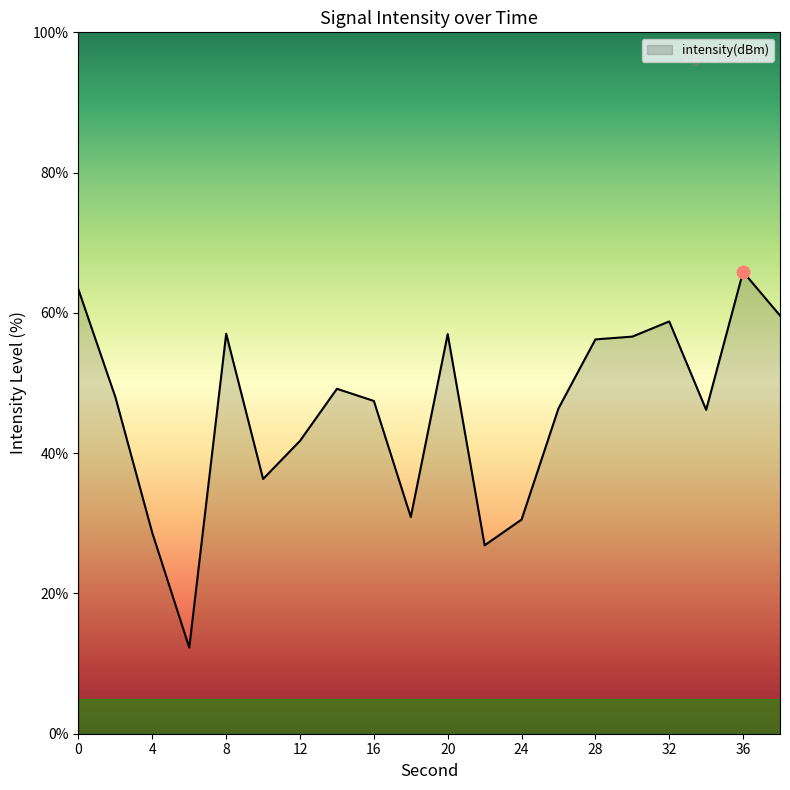

What is the greatest value displayed?

65.9